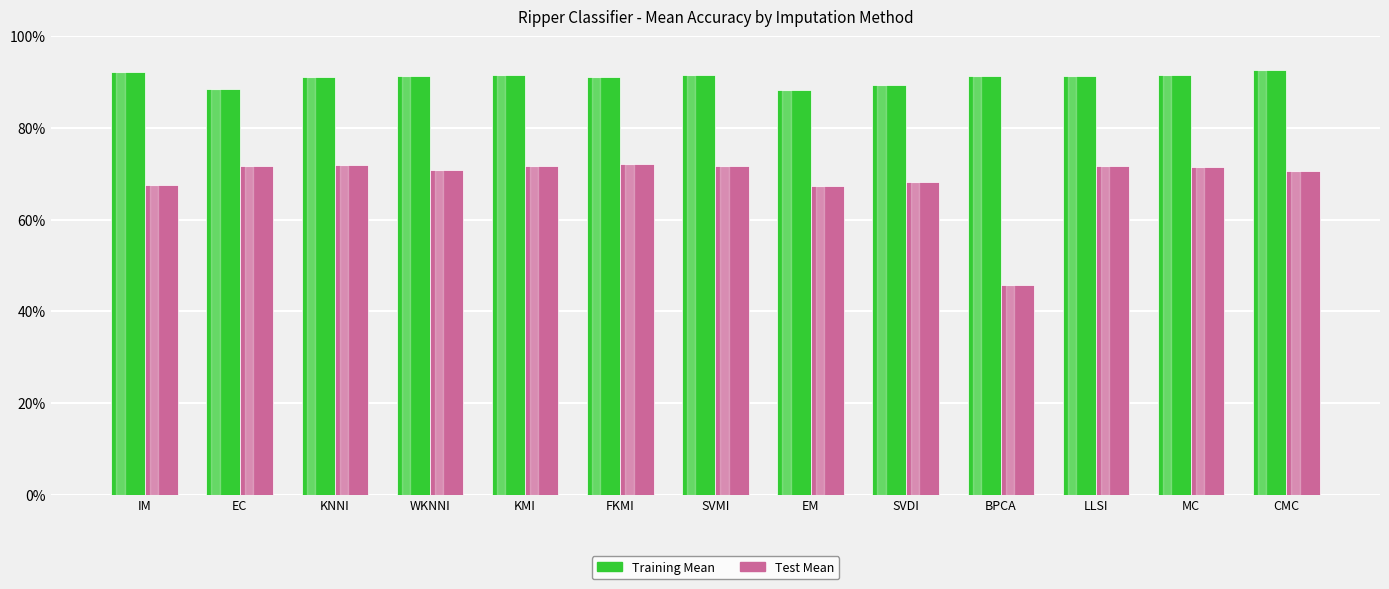

Between SVDI and MC, which series saw the biggest shift?

Test Mean